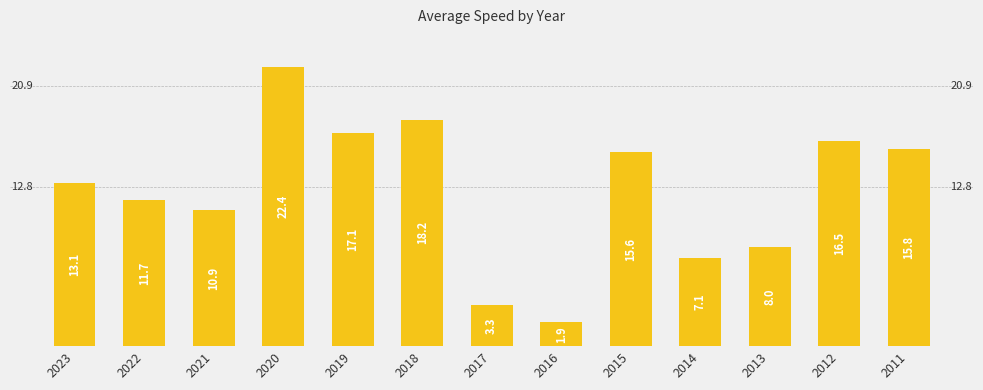

Are the bars horizontal?

No